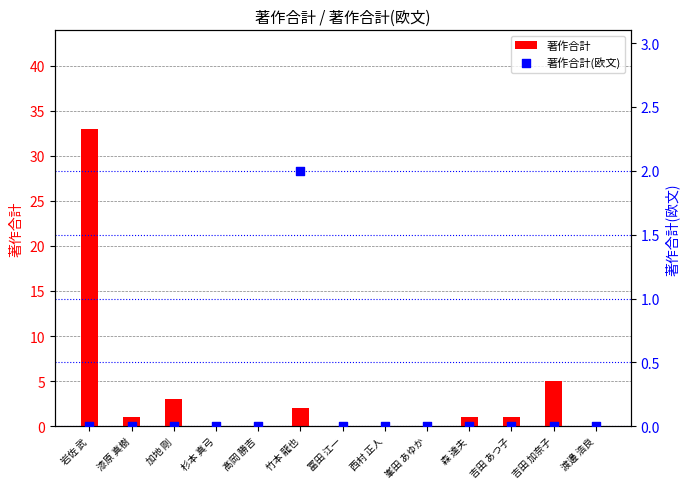

Which series has the largest total across all categories?

著作合計